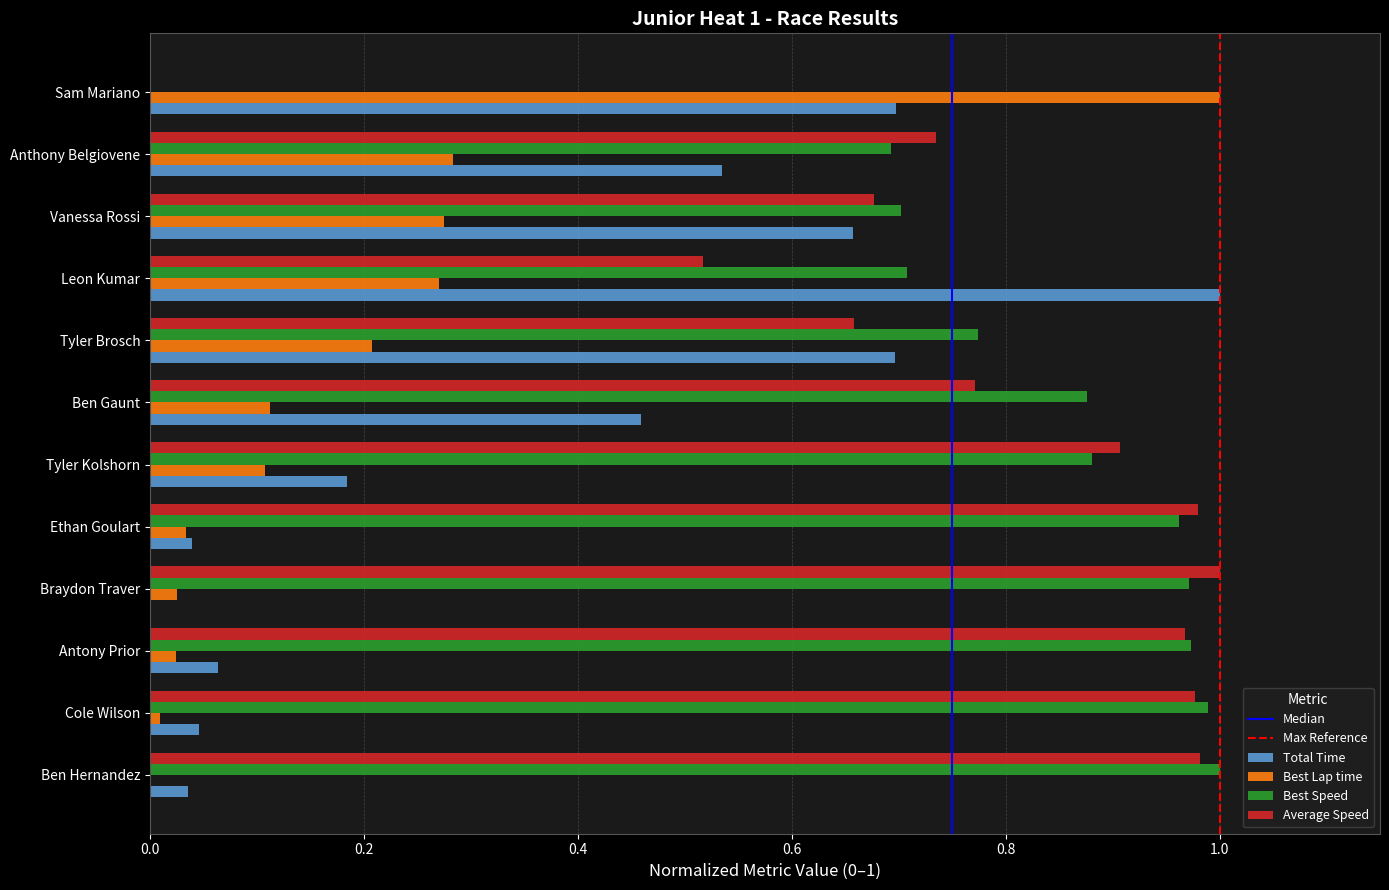

How many distinct data groups are displayed?

4